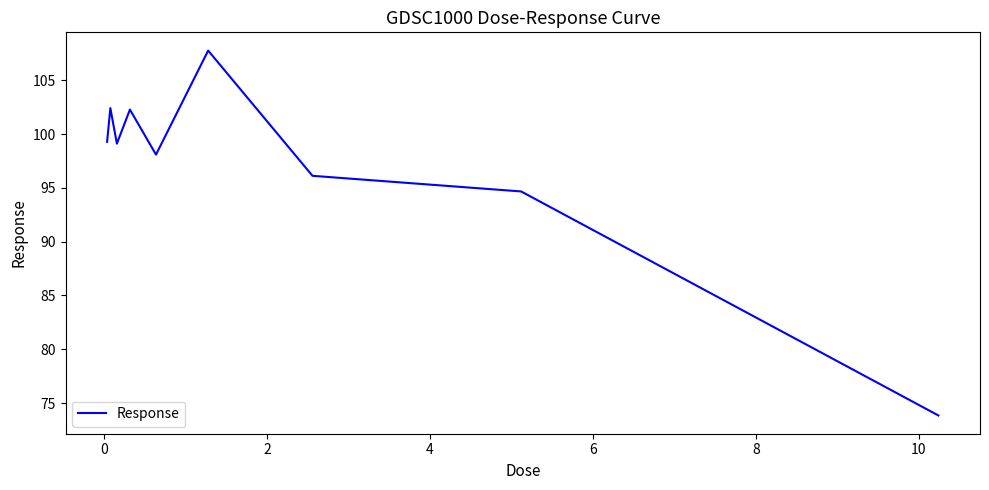

What is the difference between the maximum and minimum values?

33.9